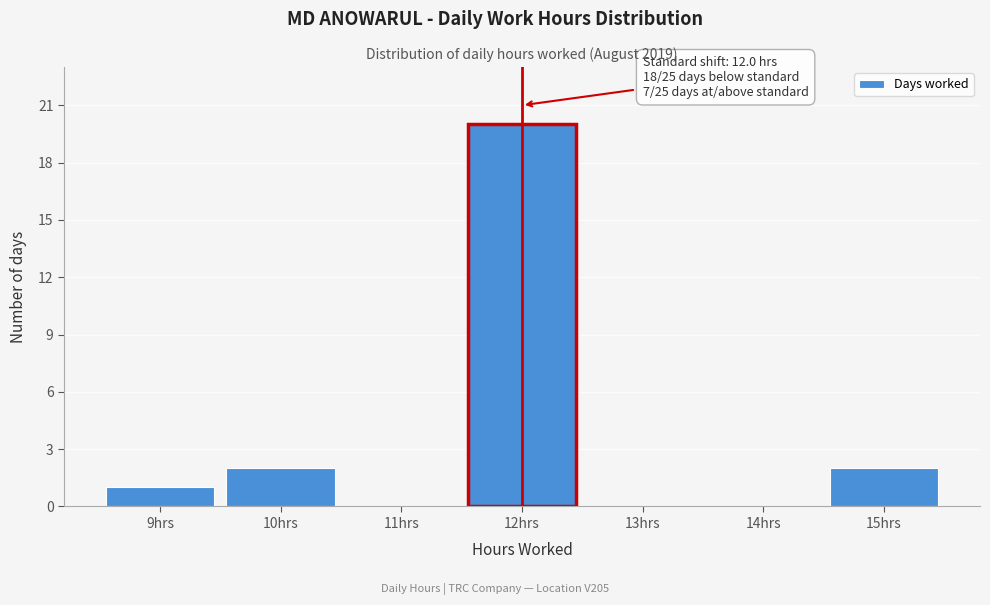

Over which range of the x-axis is the bar tallest?

11.5 to 12.5